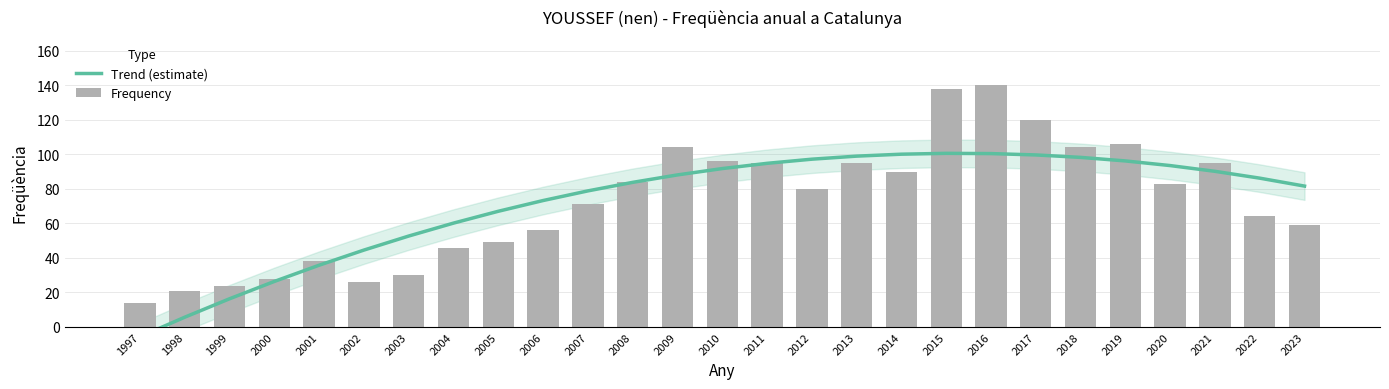

At which label does Trend (estimate) first exceed 86?

2009